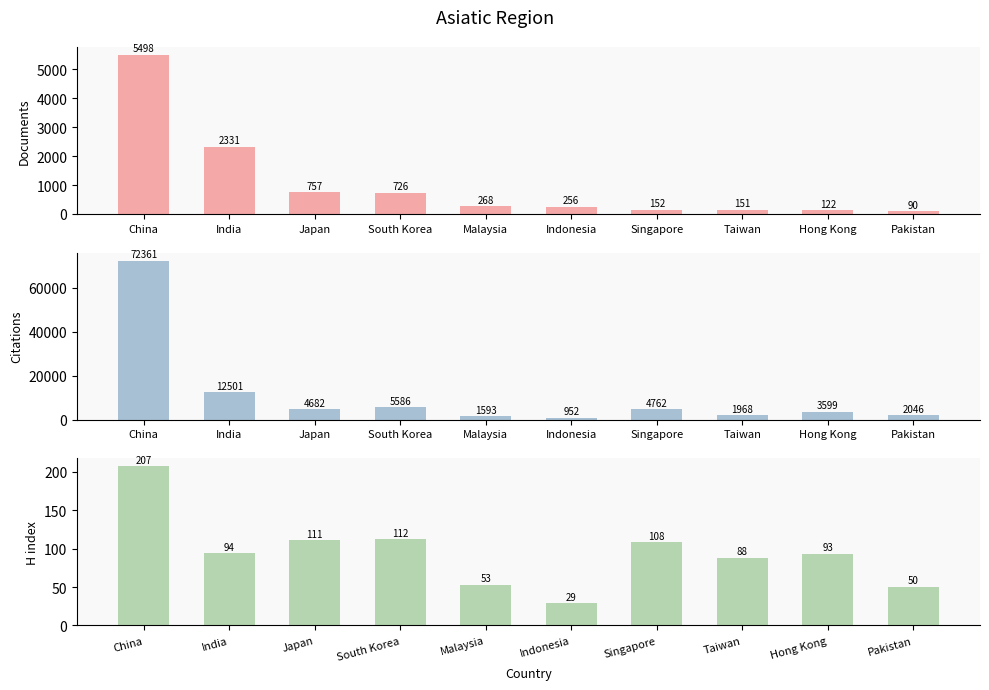

What are all the series names shown in the legend?

Documents, Citations, H index